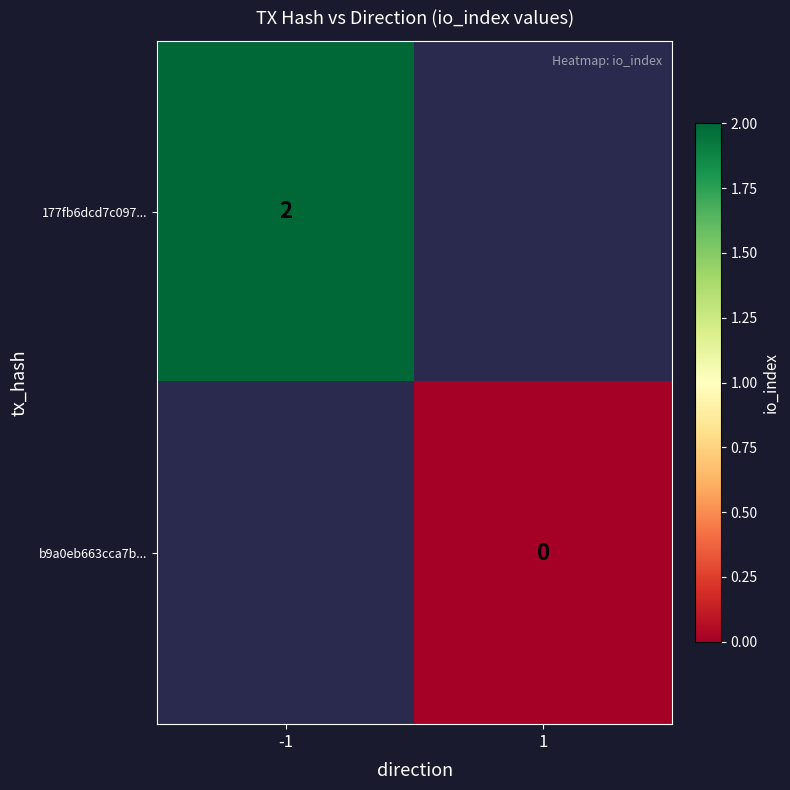

Is the value of 177fb6dcd7c097... at -1 greater than the value of b9a0eb663cca7b... at 1?

Yes